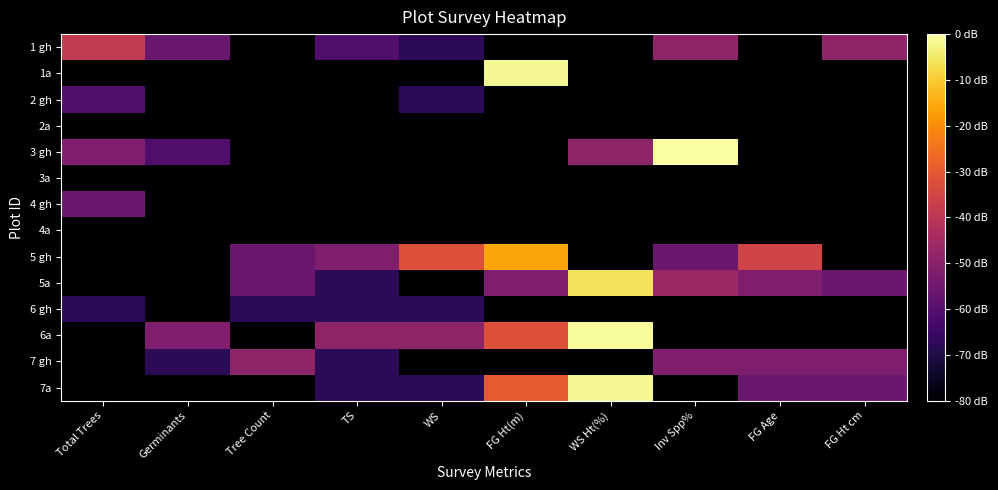

Rank the series at FG Ht cm from highest to lowest value.

1 gh, 7 gh, 5a, 7a, 1a, 2 gh, 2a, 3 gh, 3a, 4 gh, 4a, 5 gh, 6 gh, 6a